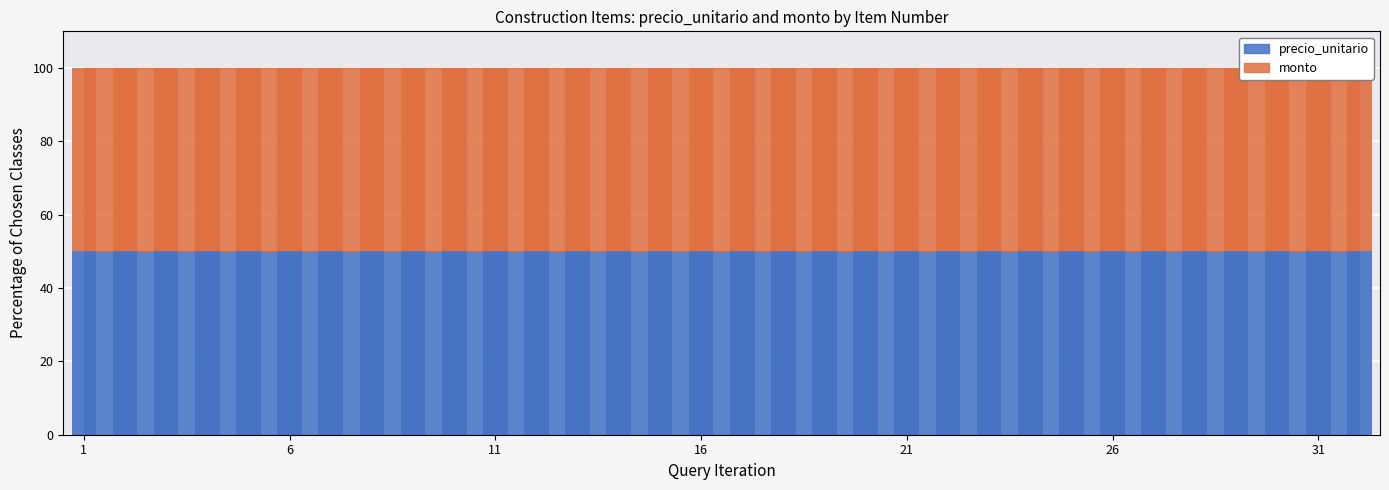

How many categories are shown in the chart?

32